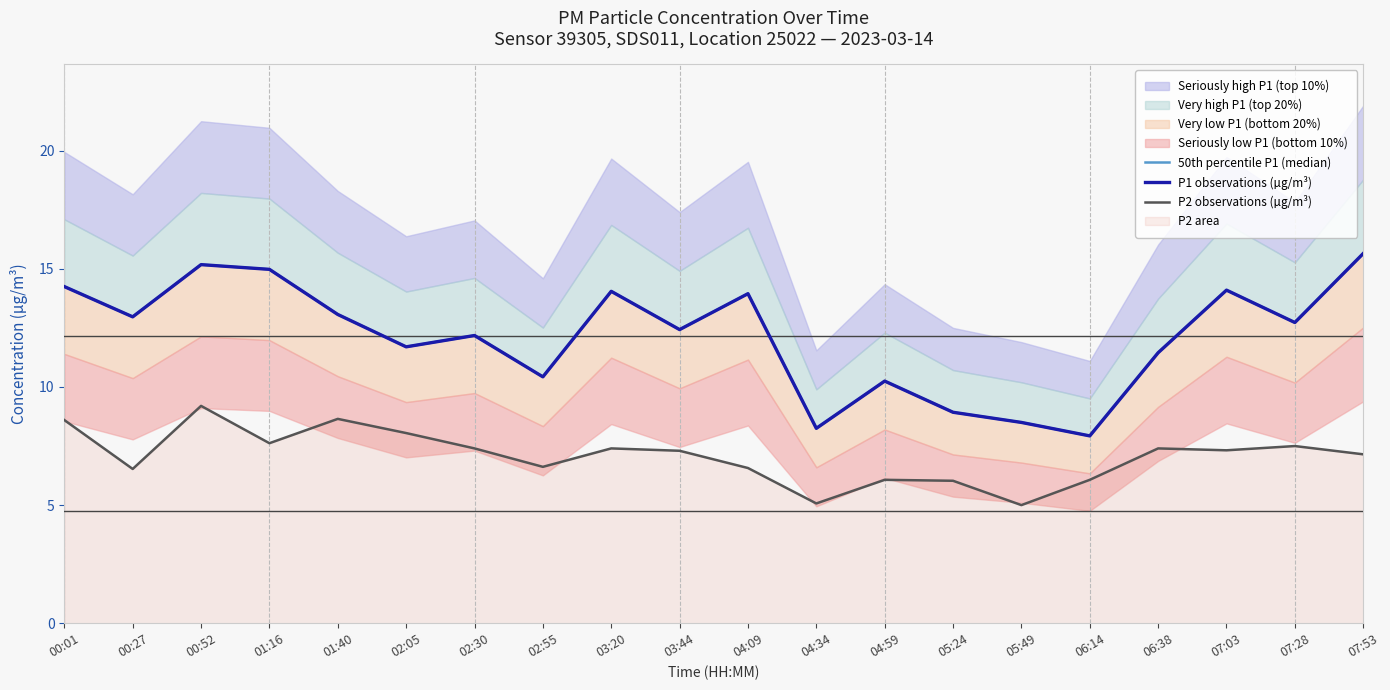

What is the difference between the maximum and minimum values in the P1 observations (µg/m³) series?

7.7